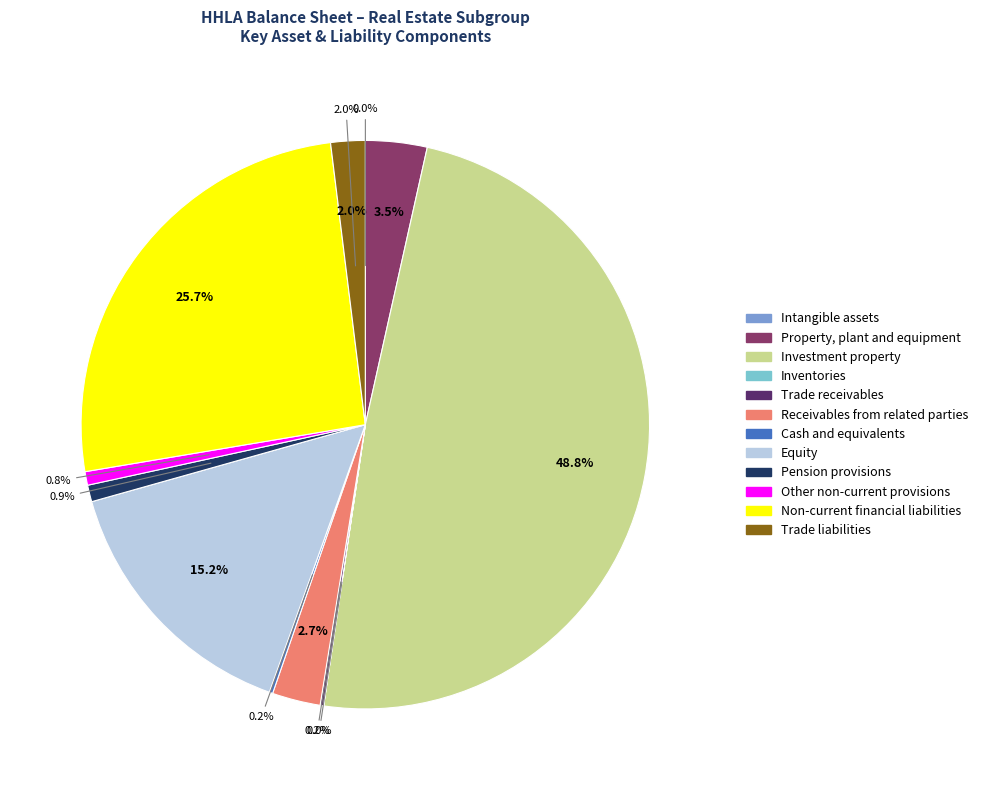

Which has a higher value, Inventories or Non-current financial liabilities?

Non-current financial liabilities